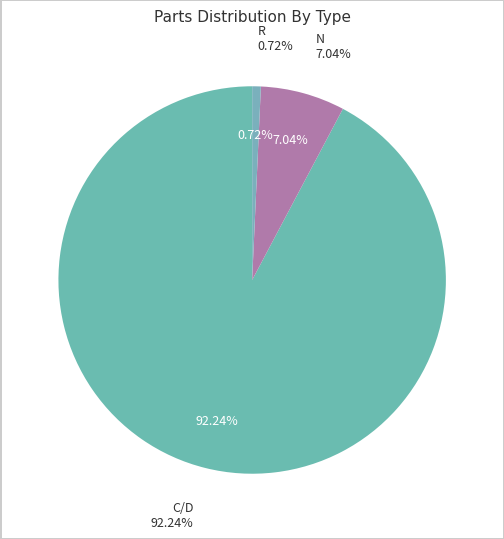

How much of the chart is everything except N?

93.0%